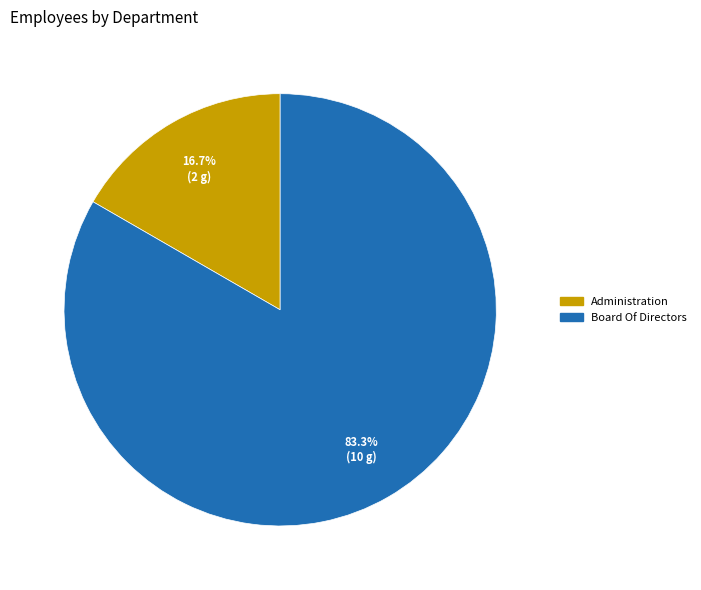

Count the number of slices in the pie.

2